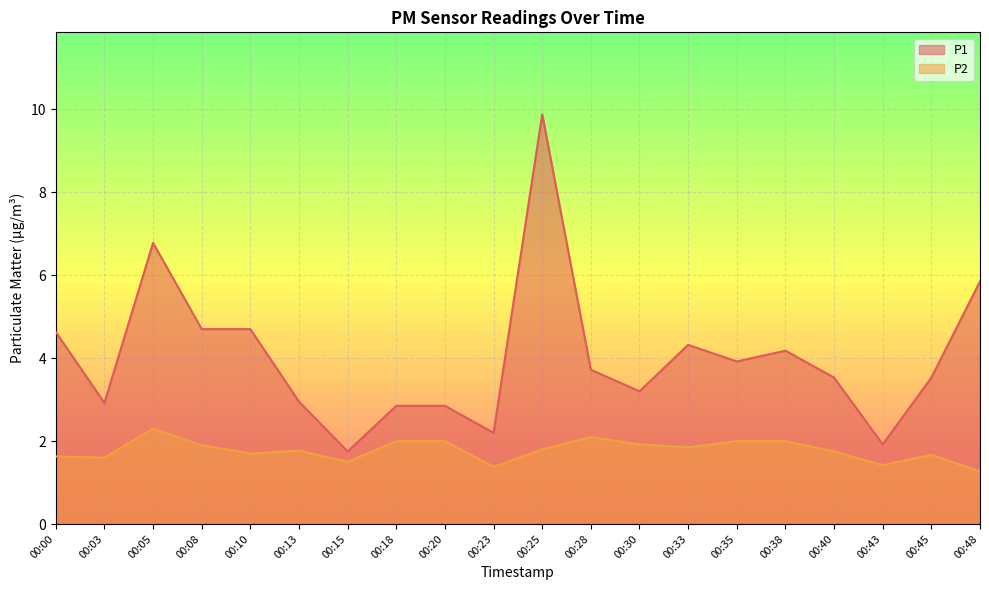

Rank the series by their average value, from lowest to highest.

P2, P1